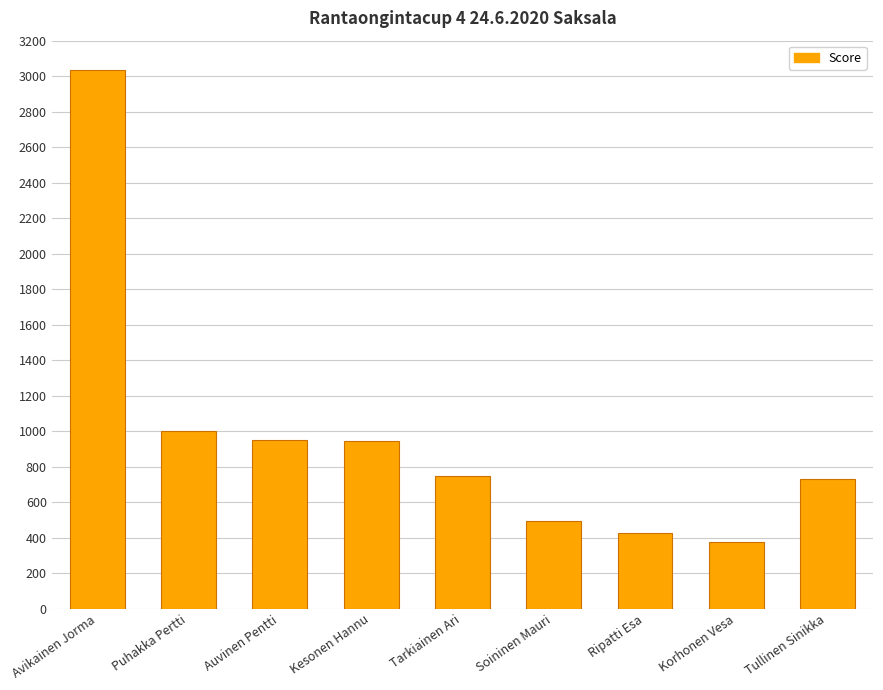

True or false: the data shows 454 at Puhakka Pertti.

False